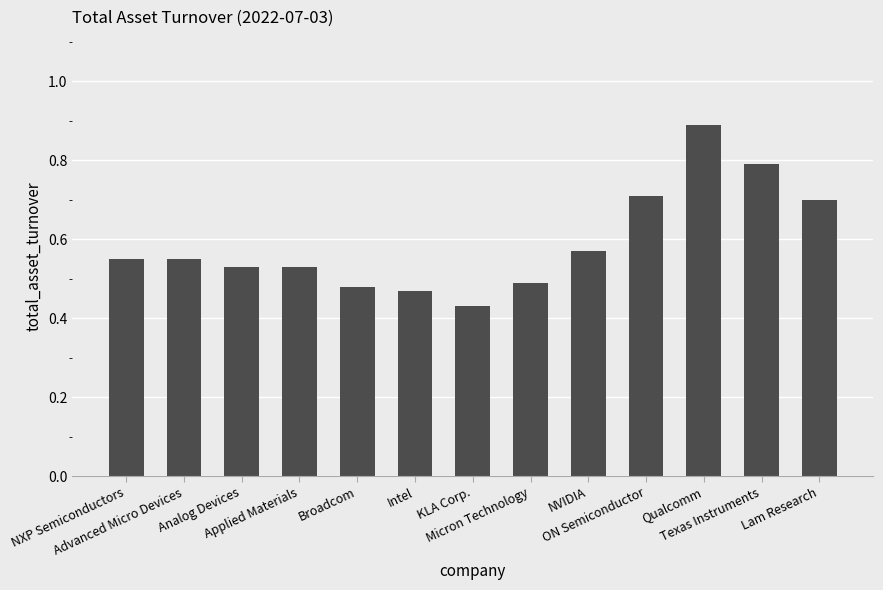

Which category has the highest value across all series?

Qualcomm